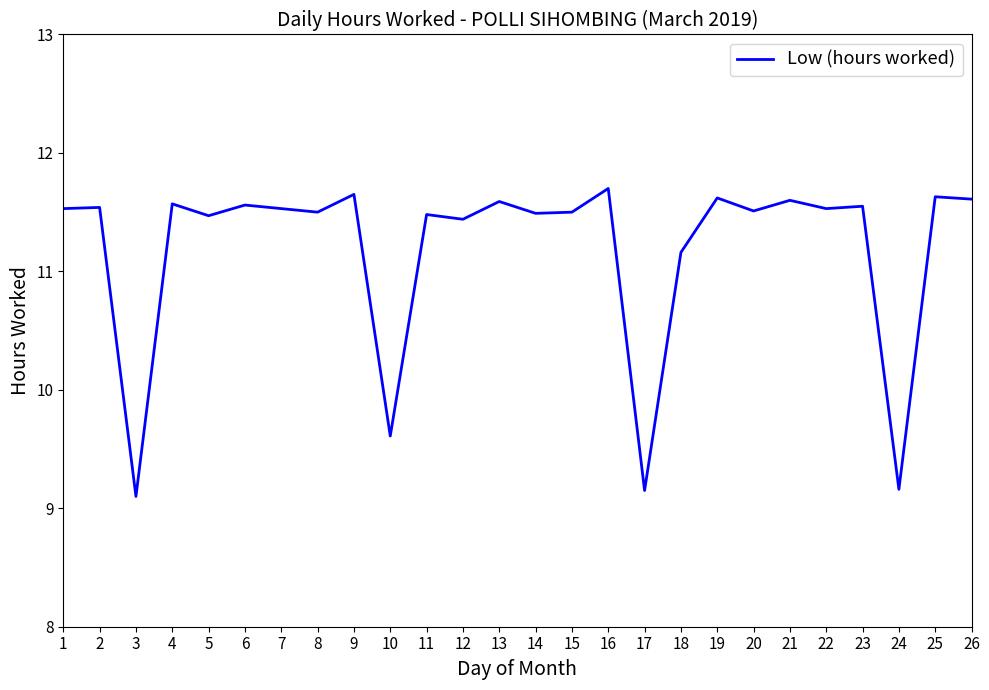

What is the greatest value displayed?

11.7